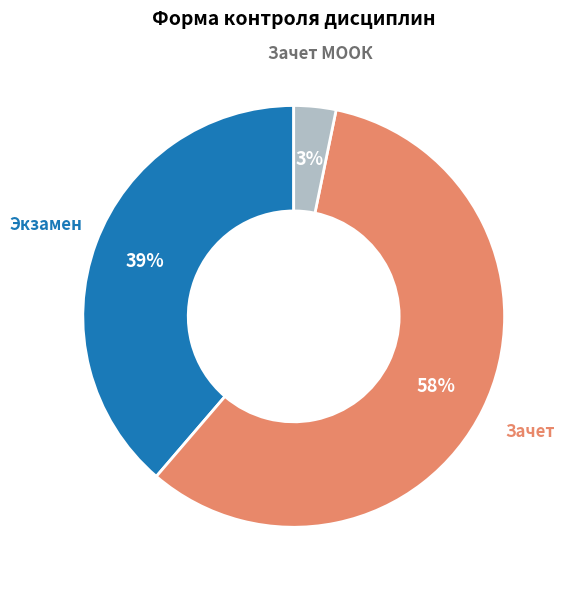

To the nearest percent, what percentage of the pie is Зачет МООК?

3%